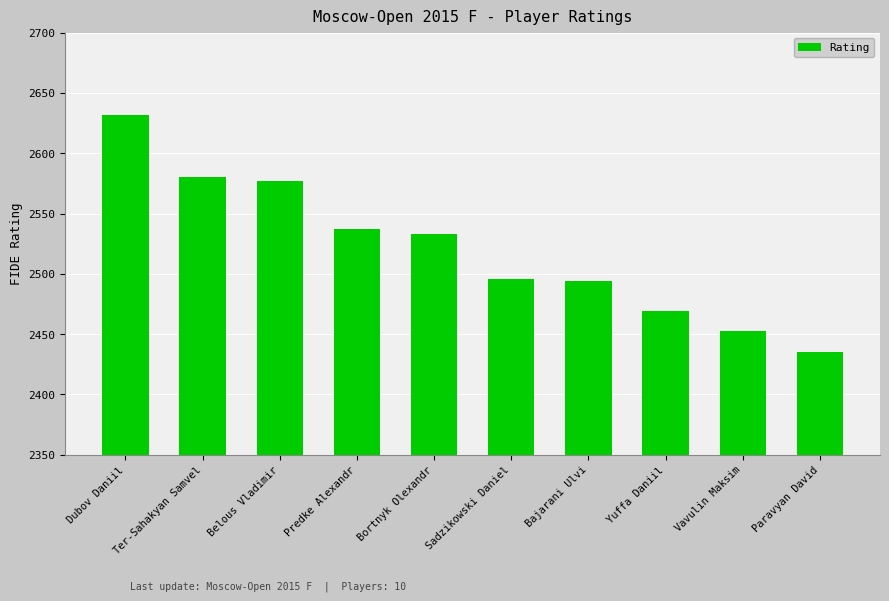

Read the value at Sadzikowski Daniel, to the nearest 10.

2500